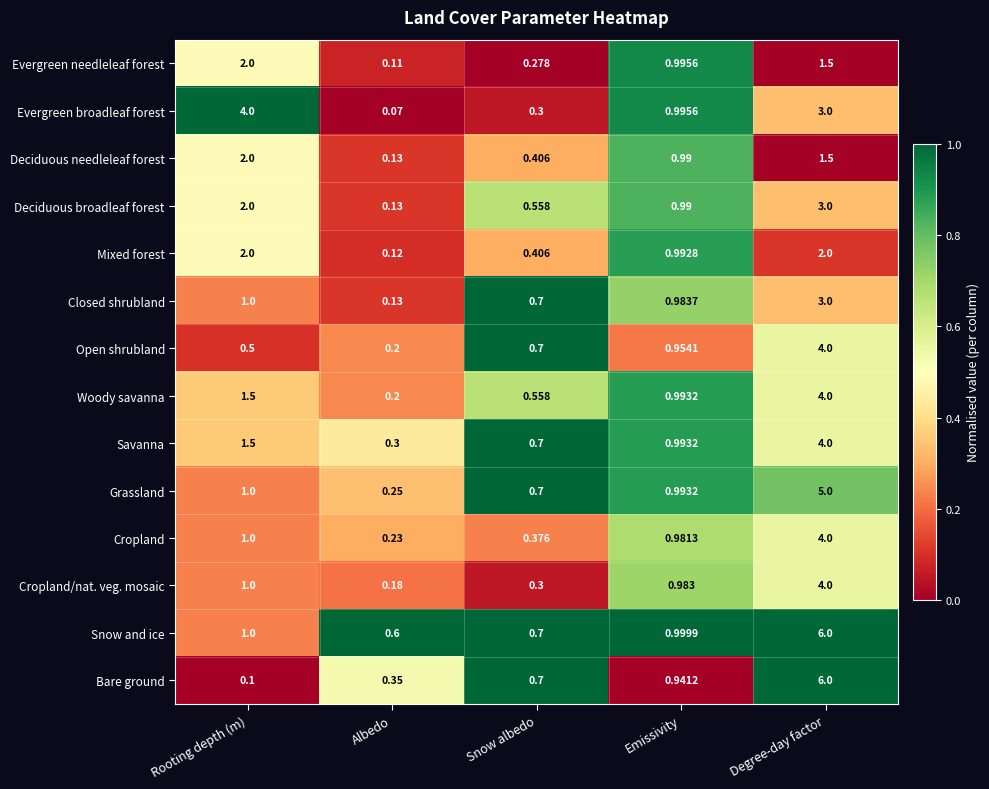

Which category has the lowest value in the Open shrubland series?

Albedo